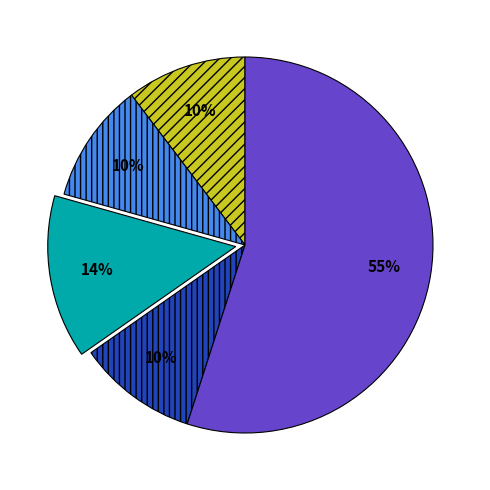

Does any single category account for the majority?

Yes